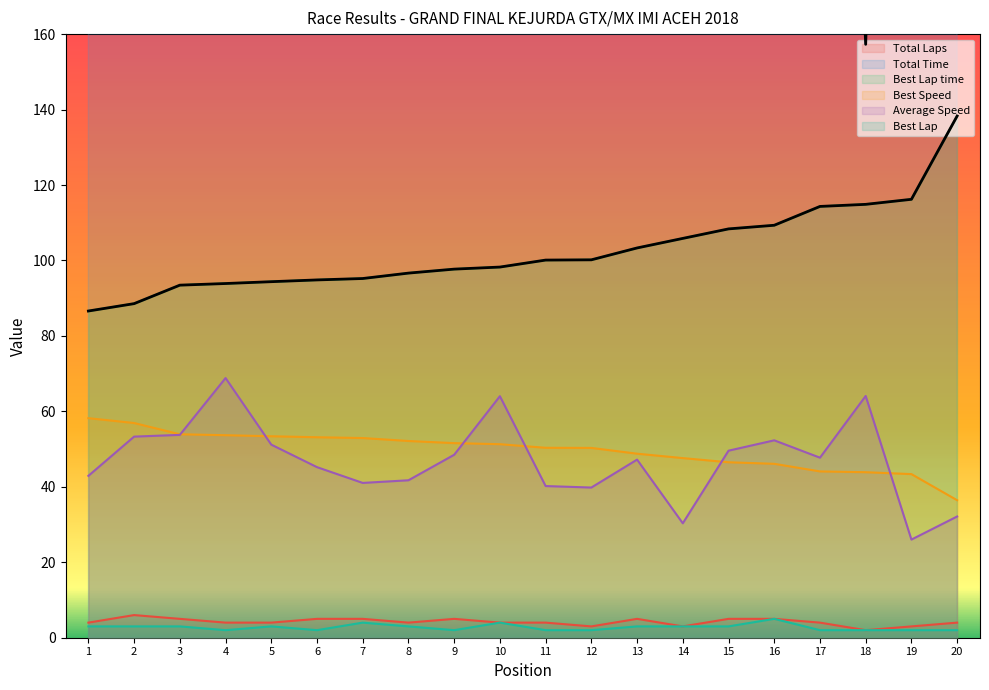

The Best Speed series shows 76.6 at 9. True or false?

False